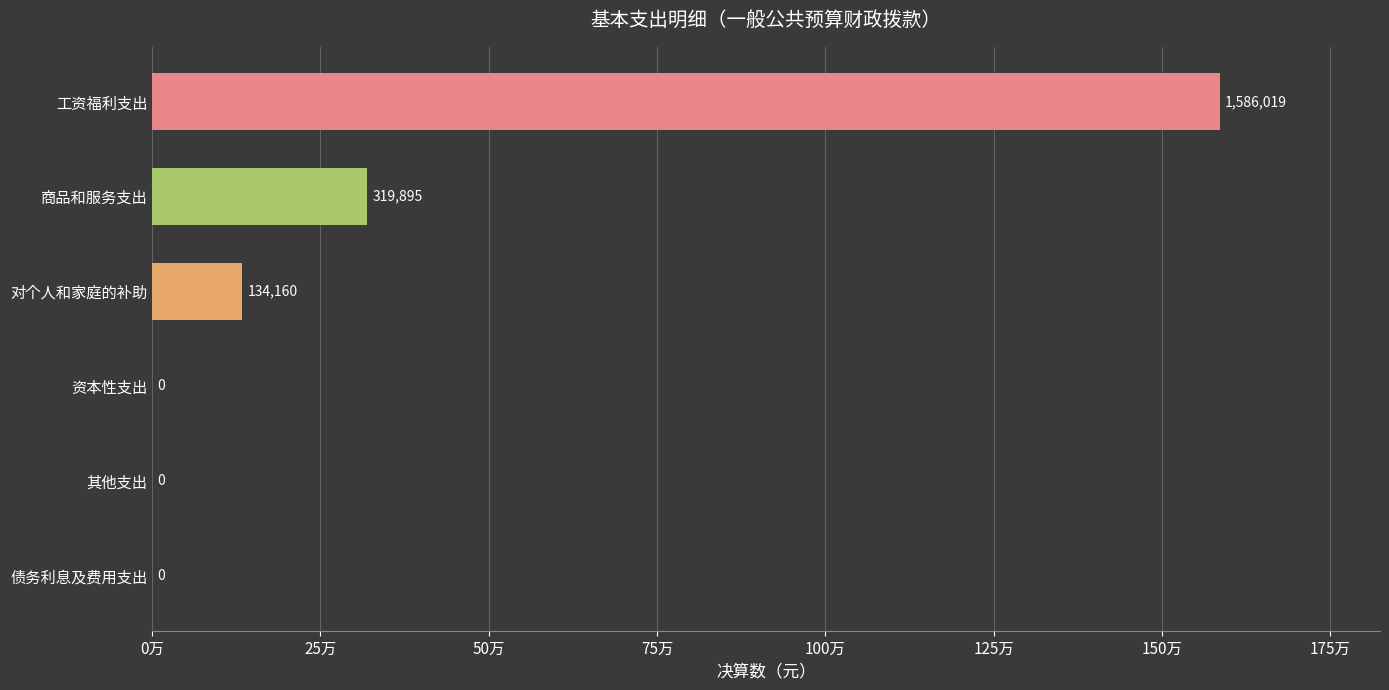

True or false: the data shows 586622.5 at 其他支出.

False